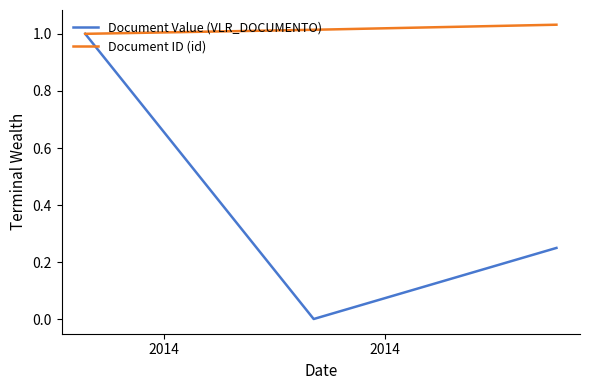

Which series has the largest total across all categories?

Document ID (id)